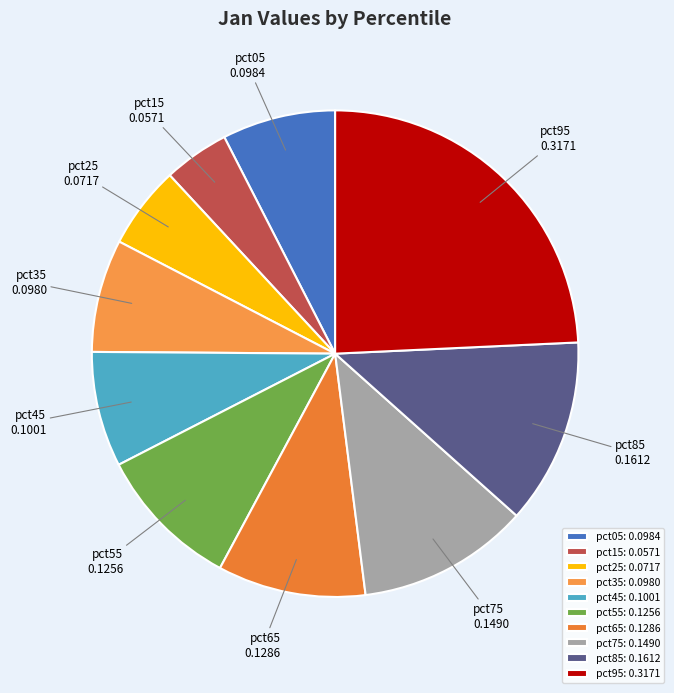

Is there a majority slice in this chart?

No